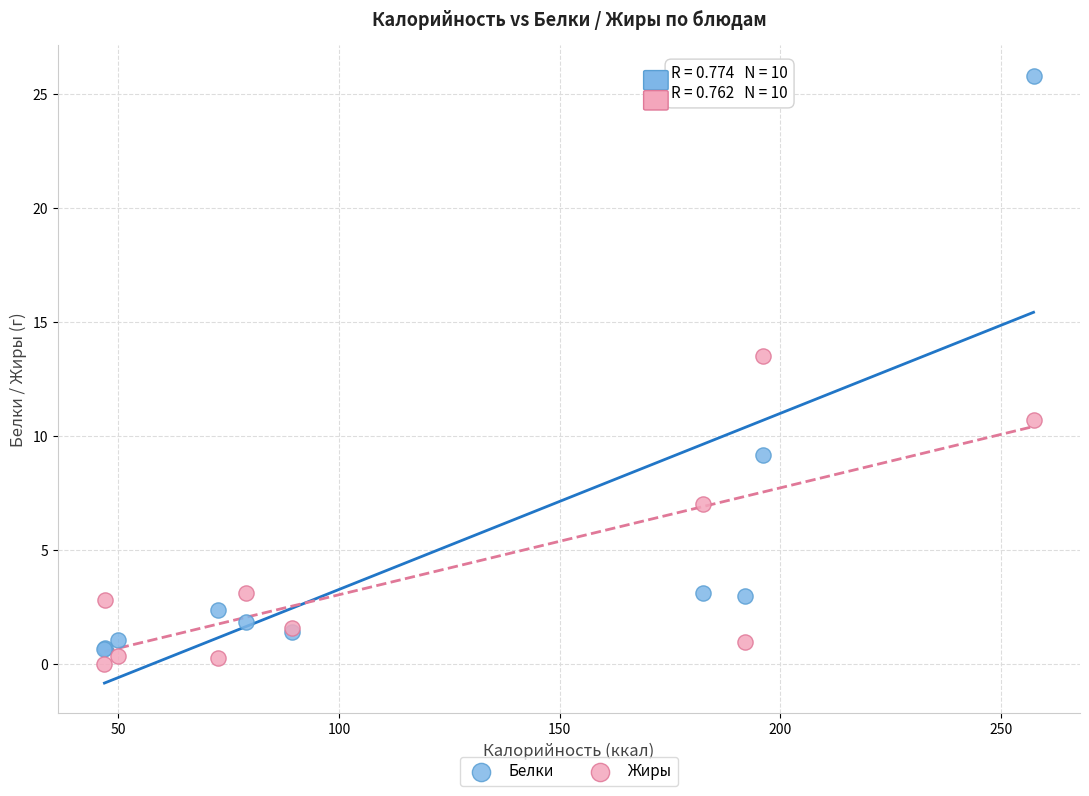

Which series contains the highest Y value?

Белки